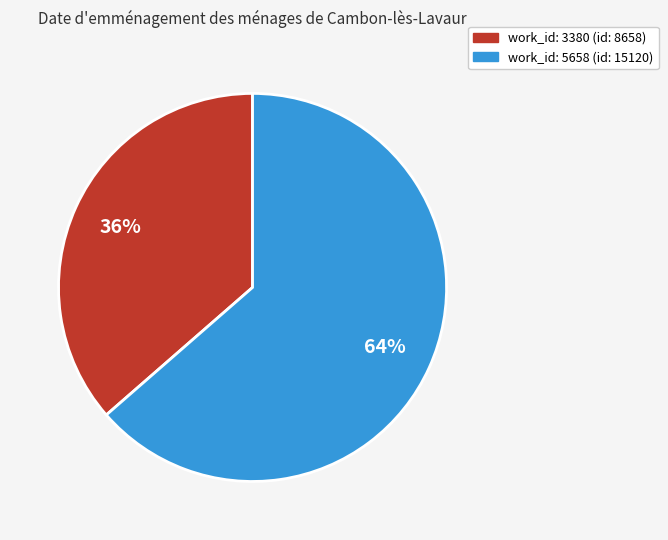

Is there a majority slice in this chart?

Yes